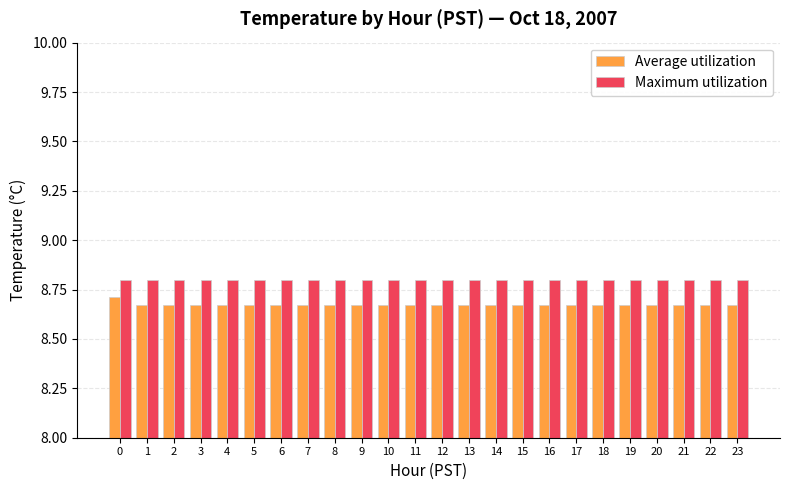

The value of Maximum utilization at 7 is 8.8. True or false?

True